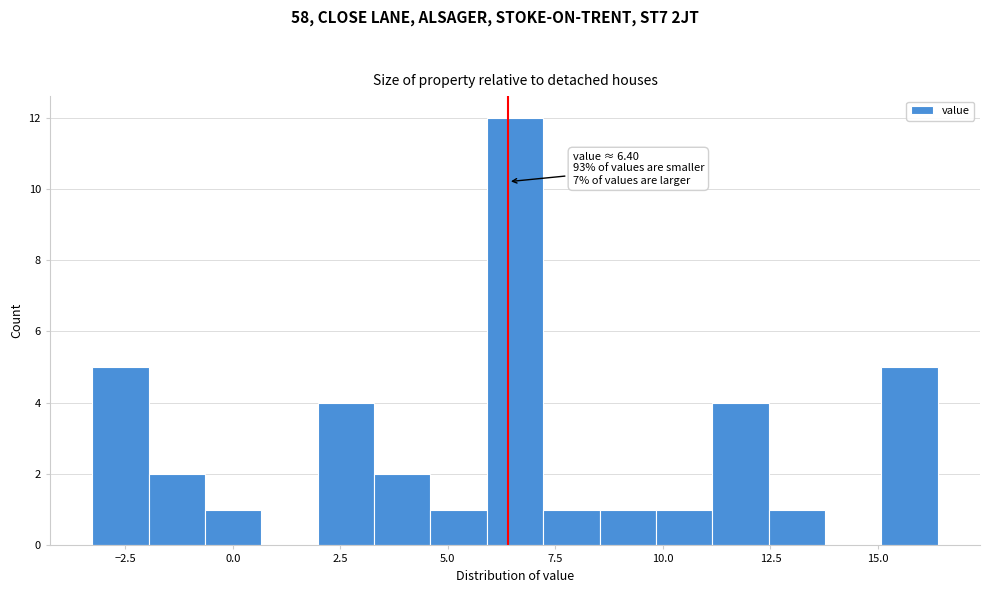

Around what value on the x-axis is the tallest bar? Give the approximate position of its centre, as read against the axis.

6.5